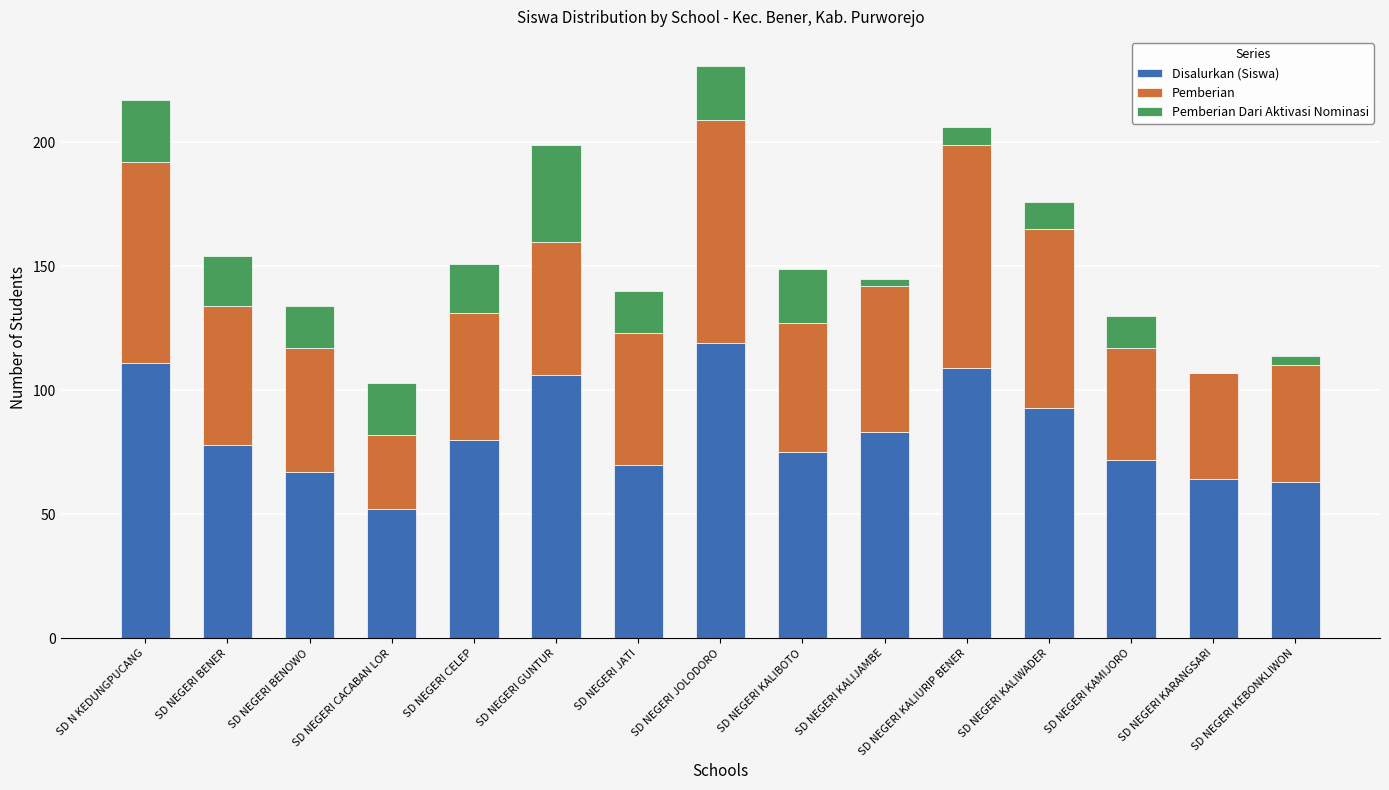

Is it true that Disalurkan (Siswa) equals 78 at SD NEGERI BENER?

True